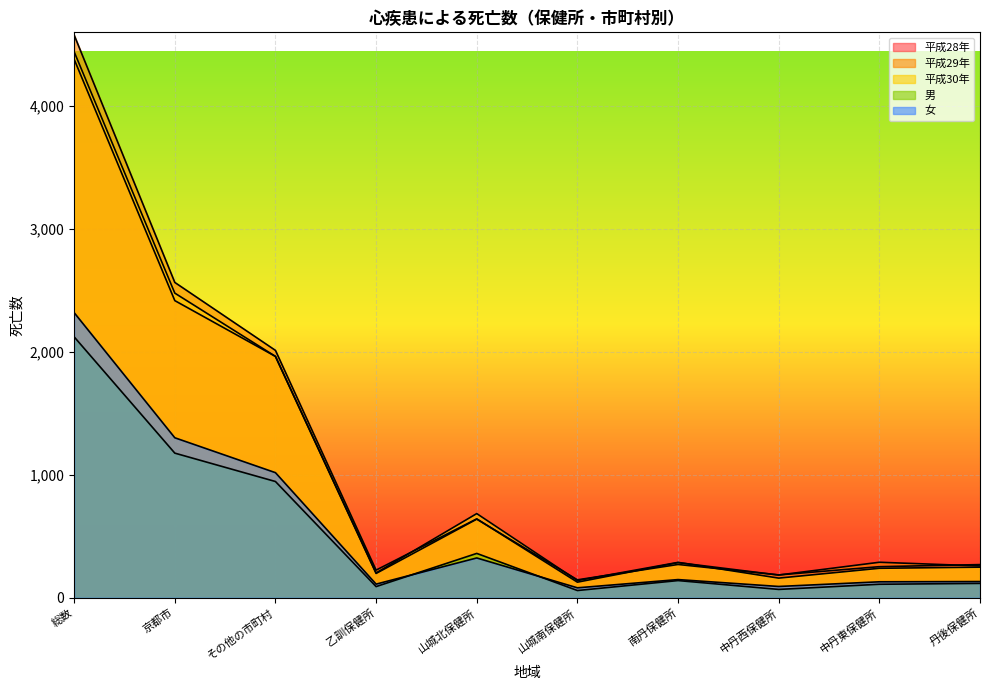

Reading left to right, extract all data points from this chart.

平成28年: 4382	2418	1964	198	640	146	271	186	253	270
平成29年: 4579	2566	2013	225	642	127	286	185	289	259
平成30年: 4443	2479	1964	202	685	140	288	160	240	249
男: 2123	1177	946	91	361	59	140	68	110	117
女: 2320	1302	1018	111	324	81	148	92	130	132